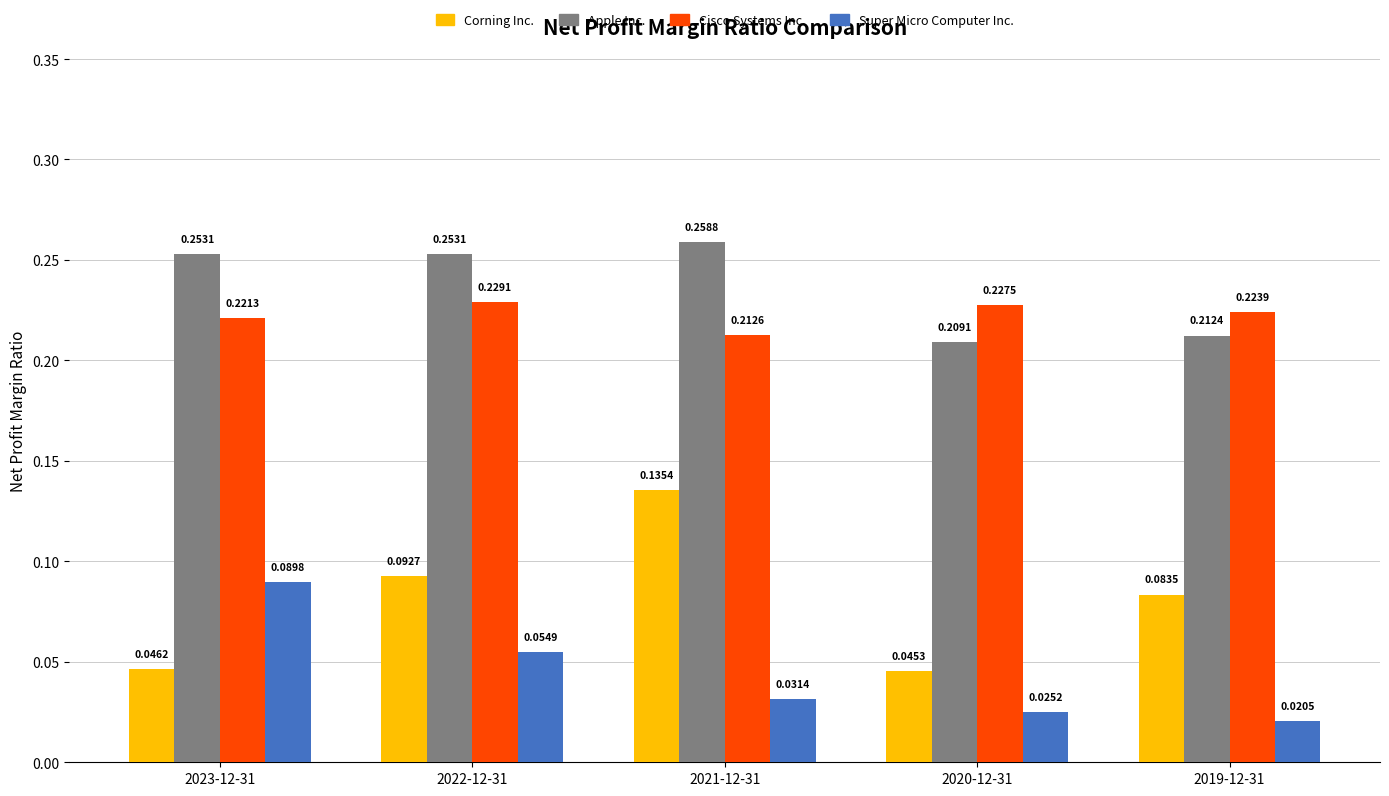

Which series has the largest range (max minus min)?

Corning Inc.